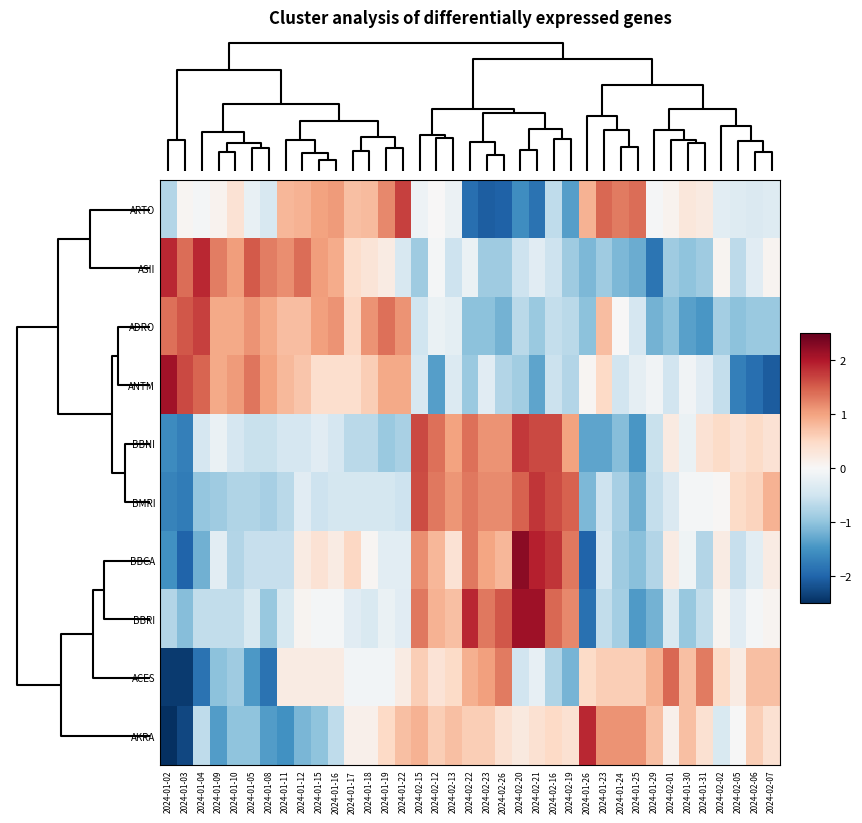

Reading left to right, transcribe all the data shown in this chart.

ARTO: 2024-01-02=-0.7	2024-01-03=0.0	2024-01-04=-0.1	2024-01-09=0.1	2024-01-10=0.4	2024-01-05=-0.2	2024-01-08=-0.4	2024-01-11=0.8	2024-01-12=0.9	2024-01-15=1.0	2024-01-16=1.1	2024-01-17=0.8	2024-01-18=0.8	2024-01-19=1.2	2024-01-22=1.7	2024-02-15=-0.1	2024-02-12=0.0	2024-02-13=-0.2	2024-02-22=-1.9	2024-02-23=-2.1	2024-02-26=-2.0	2024-02-20=-1.5	2024-02-21=-1.9	2024-02-16=-0.6	2024-02-19=-1.4	2024-01-26=0.9	2024-01-23=1.4	2024-01-24=1.3	2024-01-25=1.4	2024-01-29=-0.0	2024-02-01=0.1	2024-01-30=0.3	2024-01-31=0.2	2024-02-02=-0.3	2024-02-05=-0.3	2024-02-06=-0.4	2024-02-07=-0.3
ASII: 2024-01-02=1.9	2024-01-03=1.4	2024-01-04=1.9	2024-01-09=1.3	2024-01-10=1.0	2024-01-05=1.5	2024-01-08=1.3	2024-01-11=1.2	2024-01-12=1.4	2024-01-15=1.0	2024-01-16=0.9	2024-01-17=0.4	2024-01-18=0.3	2024-01-19=0.2	2024-01-22=-0.4	2024-02-15=-0.9	2024-02-12=-0.0	2024-02-13=-0.5	2024-02-22=-0.2	2024-02-23=-0.9	2024-02-26=-0.9	2024-02-20=-0.5	2024-02-21=-0.3	2024-02-16=-0.5	2024-02-19=-0.9	2024-01-26=-1.1	2024-01-23=-0.9	2024-01-24=-1.1	2024-01-25=-1.2	2024-01-29=-1.8	2024-02-01=-0.9	2024-01-30=-1.0	2024-01-31=-0.9	2024-02-02=0.1	2024-02-05=-0.6	2024-02-06=-0.3	2024-02-07=0.1
ADRO: 2024-01-02=1.4	2024-01-03=1.5	2024-01-04=1.7	2024-01-09=0.9	2024-01-10=0.9	2024-01-05=1.1	2024-01-08=0.9	2024-01-11=0.8	2024-01-12=0.8	2024-01-15=1.0	2024-01-16=1.1	2024-01-17=0.5	2024-01-18=1.1	2024-01-19=1.4	2024-01-22=1.1	2024-02-15=-0.5	2024-02-12=-0.2	2024-02-13=-0.2	2024-02-22=-1.0	2024-02-23=-1.0	2024-02-26=-1.2	2024-02-20=-0.7	2024-02-21=-0.9	2024-02-16=-0.6	2024-02-19=-0.7	2024-01-26=-1.0	2024-01-23=0.8	2024-01-24=0.0	2024-01-25=-0.4	2024-01-29=-1.2	2024-02-01=-1.0	2024-01-30=-1.4	2024-01-31=-1.4	2024-02-02=-0.8	2024-02-05=-1.0	2024-02-06=-0.9	2024-02-07=-0.9
ANTM: 2024-01-02=2.1	2024-01-03=1.7	2024-01-04=1.5	2024-01-09=0.9	2024-01-10=1.1	2024-01-05=1.3	2024-01-08=1.0	2024-01-11=0.8	2024-01-12=0.7	2024-01-15=0.4	2024-01-16=0.4	2024-01-17=0.4	2024-01-18=0.6	2024-01-19=0.9	2024-01-22=0.9	2024-02-15=-0.4	2024-02-12=-1.4	2024-02-13=-0.3	2024-02-22=-0.9	2024-02-23=-0.3	2024-02-26=-0.7	2024-02-20=-0.9	2024-02-21=-1.3	2024-02-16=-0.5	2024-02-19=-0.7	2024-01-26=0.0	2024-01-23=0.5	2024-01-24=-0.5	2024-01-25=-0.2	2024-01-29=-0.1	2024-02-01=-0.5	2024-01-30=-0.1	2024-01-31=-0.3	2024-02-02=-0.6	2024-02-05=-1.7	2024-02-06=-1.9	2024-02-07=-2.1
BBNI: 2024-01-02=-1.6	2024-01-03=-1.7	2024-01-04=-0.4	2024-01-09=-0.2	2024-01-10=-0.4	2024-01-05=-0.6	2024-01-08=-0.6	2024-01-11=-0.4	2024-01-12=-0.4	2024-01-15=-0.3	2024-01-16=-0.4	2024-01-17=-0.7	2024-01-18=-0.7	2024-01-19=-0.9	2024-01-22=-0.8	2024-02-15=1.6	2024-02-12=1.4	2024-02-13=1.0	2024-02-22=1.4	2024-02-23=1.1	2024-02-26=1.1	2024-02-20=1.8	2024-02-21=1.6	2024-02-16=1.6	2024-02-19=1.0	2024-01-26=-1.3	2024-01-23=-1.3	2024-01-24=-1.1	2024-01-25=-1.5	2024-01-29=-0.6	2024-02-01=0.2	2024-01-30=-0.2	2024-01-31=0.4	2024-02-02=0.5	2024-02-05=0.4	2024-02-06=0.5	2024-02-07=0.4
BMRI: 2024-01-02=-1.7	2024-01-03=-1.7	2024-01-04=-1.0	2024-01-09=-0.9	2024-01-10=-0.7	2024-01-05=-0.7	2024-01-08=-0.8	2024-01-11=-0.7	2024-01-12=-0.3	2024-01-15=-0.5	2024-01-16=-0.4	2024-01-17=-0.4	2024-01-18=-0.4	2024-01-19=-0.4	2024-01-22=-0.5	2024-02-15=1.6	2024-02-12=1.3	2024-02-13=1.1	2024-02-22=1.3	2024-02-23=1.2	2024-02-26=1.2	2024-02-20=1.5	2024-02-21=1.8	2024-02-16=1.6	2024-02-19=1.5	2024-01-26=-1.1	2024-01-23=-0.5	2024-01-24=-0.8	2024-01-25=-1.2	2024-01-29=-0.6	2024-02-01=-0.4	2024-01-30=-0.1	2024-01-31=-0.1	2024-02-02=0.0	2024-02-05=0.5	2024-02-06=0.6	2024-02-07=0.9
BBCA: 2024-01-02=-1.5	2024-01-03=-2.0	2024-01-04=-1.2	2024-01-09=-0.3	2024-01-10=-0.7	2024-01-05=-0.6	2024-01-08=-0.6	2024-01-11=-0.6	2024-01-12=0.2	2024-01-15=0.4	2024-01-16=0.2	2024-01-17=0.5	2024-01-18=0.1	2024-01-19=-0.3	2024-01-22=-0.3	2024-02-15=1.2	2024-02-12=0.8	2024-02-13=0.4	2024-02-22=1.3	2024-02-23=1.0	2024-02-26=0.8	2024-02-20=2.3	2024-02-21=1.9	2024-02-16=1.8	2024-02-19=1.3	2024-01-26=-2.0	2024-01-23=-0.4	2024-01-24=-0.9	2024-01-25=-1.1	2024-01-29=-0.7	2024-02-01=0.2	2024-01-30=-0.1	2024-01-31=-0.7	2024-02-02=0.2	2024-02-05=-0.6	2024-02-06=-0.3	2024-02-07=0.2
BBRI: 2024-01-02=-0.7	2024-01-03=-1.1	2024-01-04=-0.6	2024-01-09=-0.6	2024-01-10=-0.6	2024-01-05=-0.4	2024-01-08=-1.0	2024-01-11=-0.4	2024-01-12=0.1	2024-01-15=-0.0	2024-01-16=-0.0	2024-01-17=-0.3	2024-01-18=-0.4	2024-01-19=-0.2	2024-01-22=-0.3	2024-02-15=1.3	2024-02-12=0.9	2024-02-13=0.7	2024-02-22=1.9	2024-02-23=1.3	2024-02-26=1.5	2024-02-20=2.1	2024-02-21=2.1	2024-02-16=1.4	2024-02-19=1.2	2024-01-26=-1.9	2024-01-23=-0.6	2024-01-24=-0.8	2024-01-25=-1.4	2024-01-29=-1.2	2024-02-01=-0.4	2024-01-30=-1.0	2024-01-31=-0.6	2024-02-02=0.1	2024-02-05=-0.3	2024-02-06=-0.0	2024-02-07=0.1
ACES: 2024-01-02=-2.4	2024-01-03=-2.4	2024-01-04=-1.9	2024-01-09=-1.0	2024-01-10=-0.9	2024-01-05=-1.4	2024-01-08=-1.9	2024-01-11=0.2	2024-01-12=0.2	2024-01-15=0.2	2024-01-16=0.2	2024-01-17=-0.1	2024-01-18=-0.1	2024-01-19=-0.1	2024-01-22=0.2	2024-02-15=0.6	2024-02-12=0.3	2024-02-13=0.5	2024-02-22=0.9	2024-02-23=1.0	2024-02-26=1.3	2024-02-20=-0.5	2024-02-21=-0.2	2024-02-16=-0.8	2024-02-19=-1.2	2024-01-26=0.5	2024-01-23=0.6	2024-01-24=0.6	2024-01-25=0.6	2024-01-29=0.9	2024-02-01=1.4	2024-01-30=0.8	2024-01-31=1.3	2024-02-02=0.5	2024-02-05=0.2	2024-02-06=0.8	2024-02-07=0.8
AKRA: 2024-01-02=-2.7	2024-01-03=-2.3	2024-01-04=-0.6	2024-01-09=-1.4	2024-01-10=-1.0	2024-01-05=-1.0	2024-01-08=-1.4	2024-01-11=-1.5	2024-01-12=-1.1	2024-01-15=-1.0	2024-01-16=-0.6	2024-01-17=0.1	2024-01-18=0.1	2024-01-19=0.5	2024-01-22=0.7	2024-02-15=0.9	2024-02-12=0.6	2024-02-13=0.7	2024-02-22=0.6	2024-02-23=0.6	2024-02-26=0.4	2024-02-20=0.2	2024-02-21=0.4	2024-02-16=0.5	2024-02-19=0.4	2024-01-26=1.9	2024-01-23=1.1	2024-01-24=1.1	2024-01-25=1.1	2024-01-29=0.7	2024-02-01=0.1	2024-01-30=0.7	2024-01-31=0.4	2024-02-02=-0.4	2024-02-05=-0.0	2024-02-06=0.6	2024-02-07=0.4